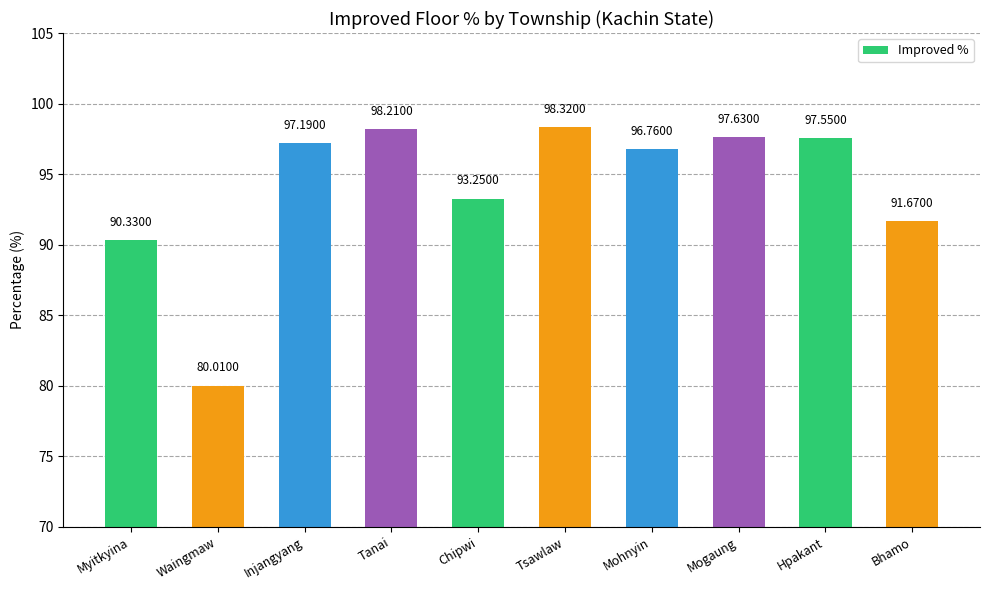

Rank the categories by value from highest to lowest.

Tsawlaw, Tanai, Mogaung, Hpakant, Injangyang, Mohnyin, Chipwi, Bhamo, Myitkyina, Waingmaw